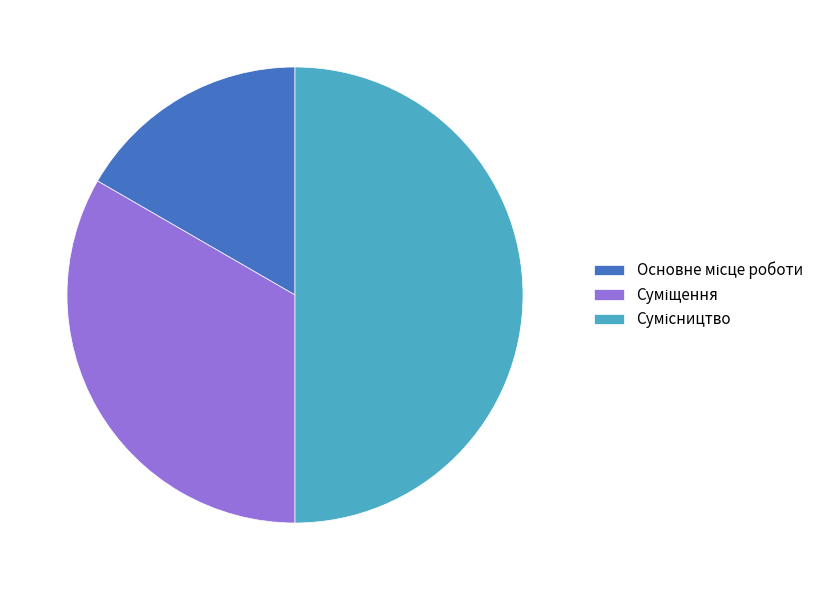

True or false: Суміщення accounts for 33% of the total.

True